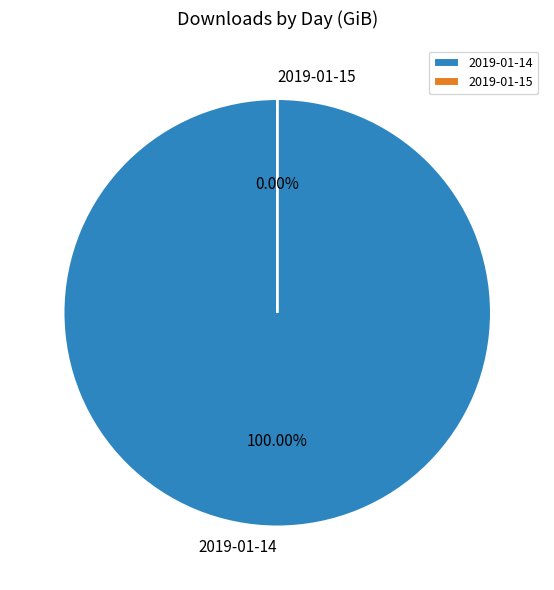

What is the smallest slice in the pie chart?

2019-01-15